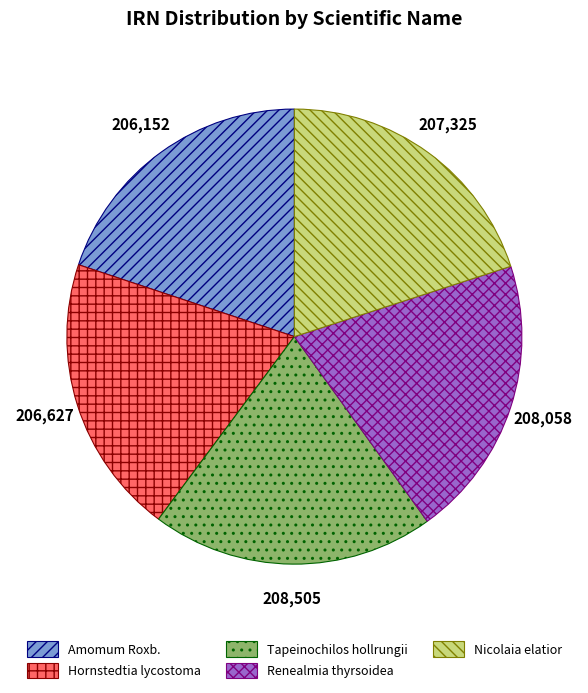

How many slices are in this pie chart?

5